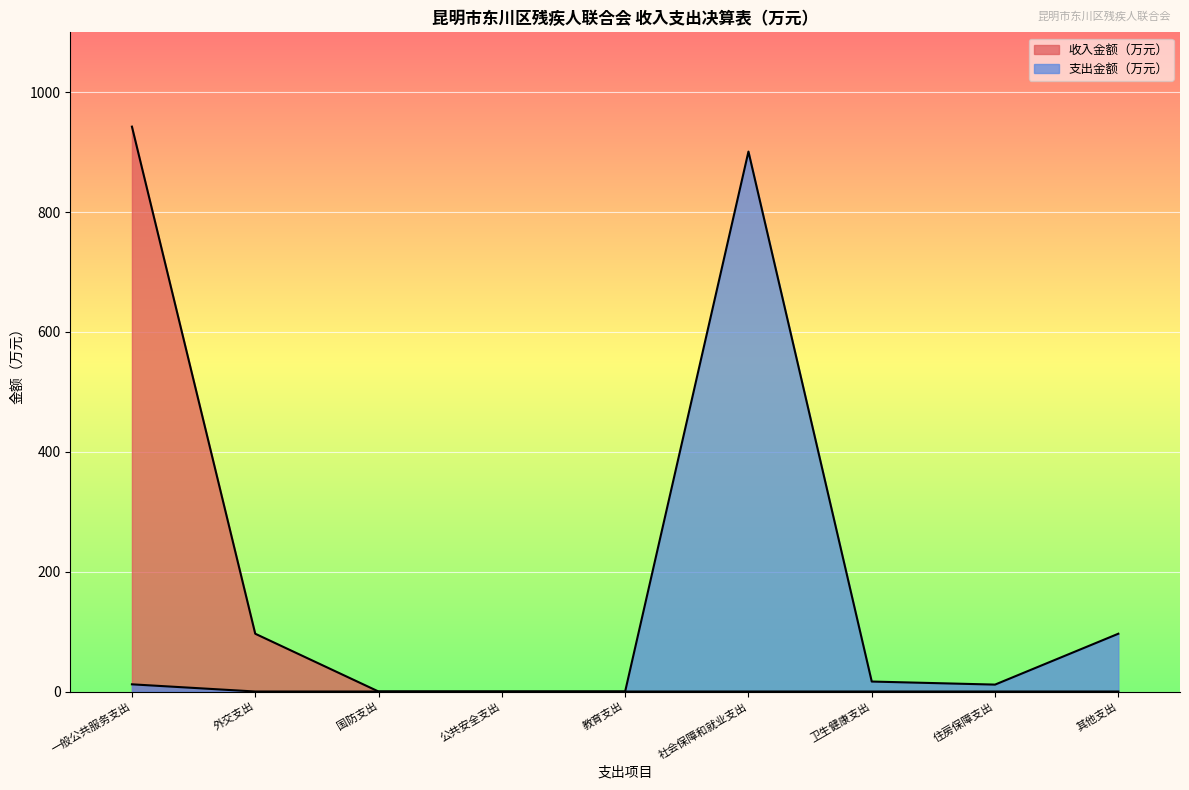

The value at 住房保障支出 is 11.5. True or false?

True